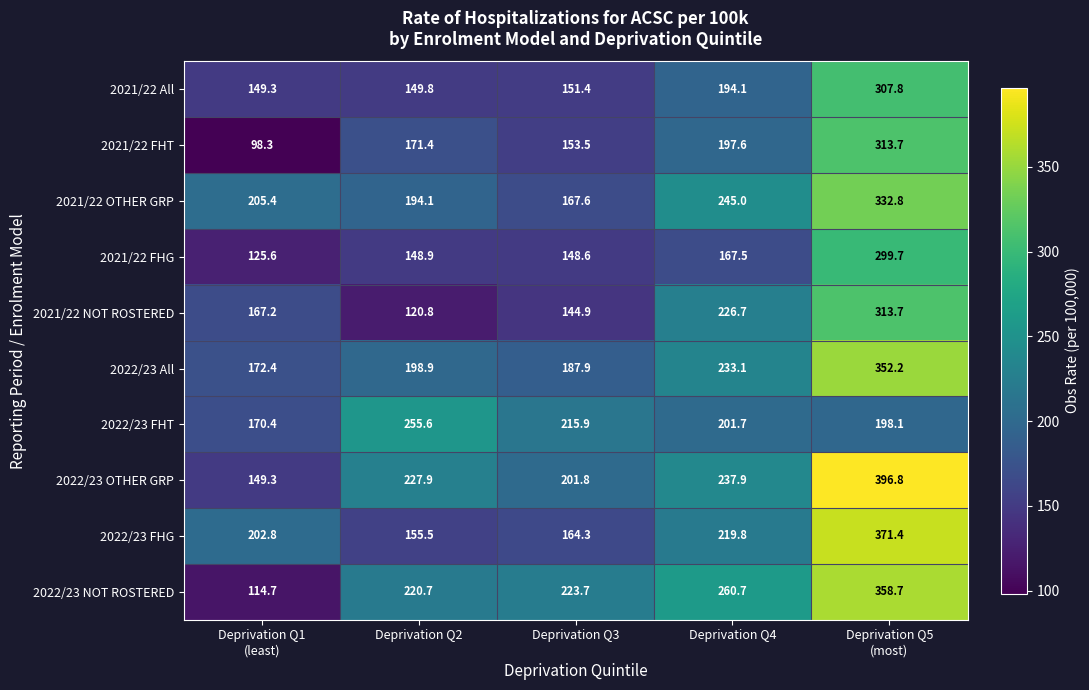

Is it true that 2022/23 FHT equals 215.9 at Deprivation Q3?

True